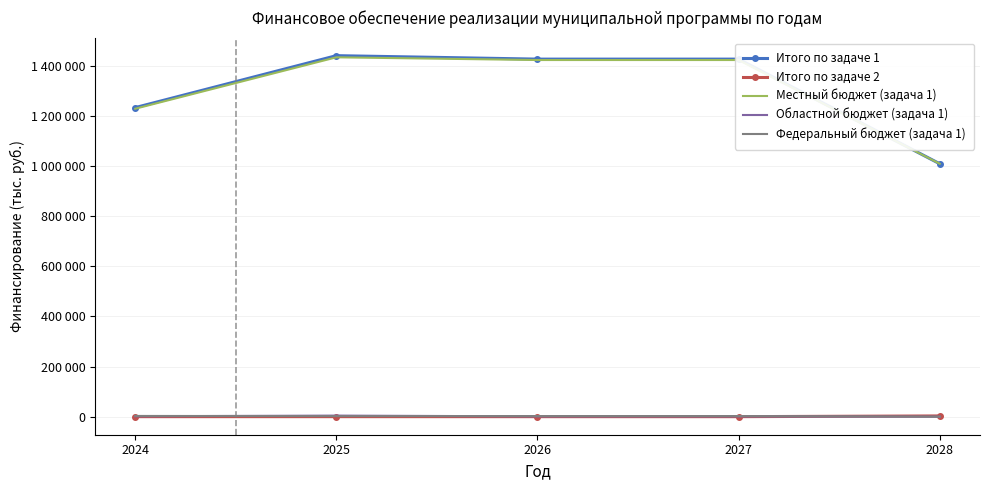

What are all the series names shown in the legend?

Итого по задаче 1, Итого по задаче 2, Местный бюджет (задача 1), Областной бюджет (задача 1), Федеральный бюджет (задача 1)